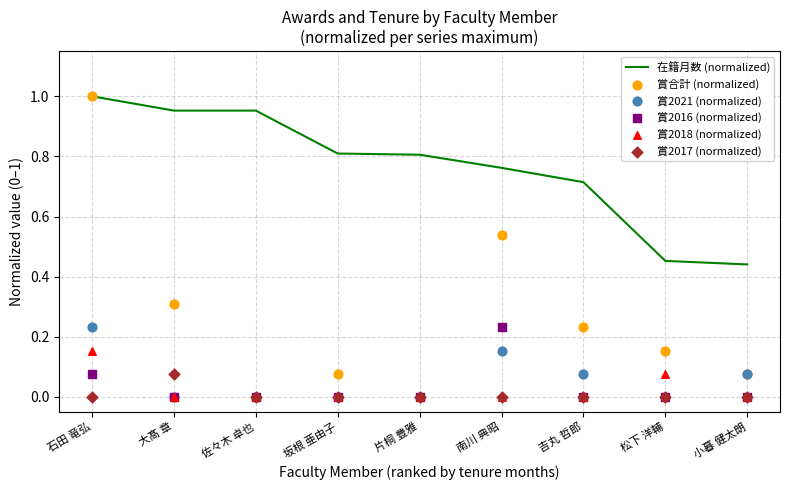

Is the value of 賞2016 (normalized) at 坂根 亜由子 greater than the value of 賞2018 (normalized) at 佐々木 卓也?

No